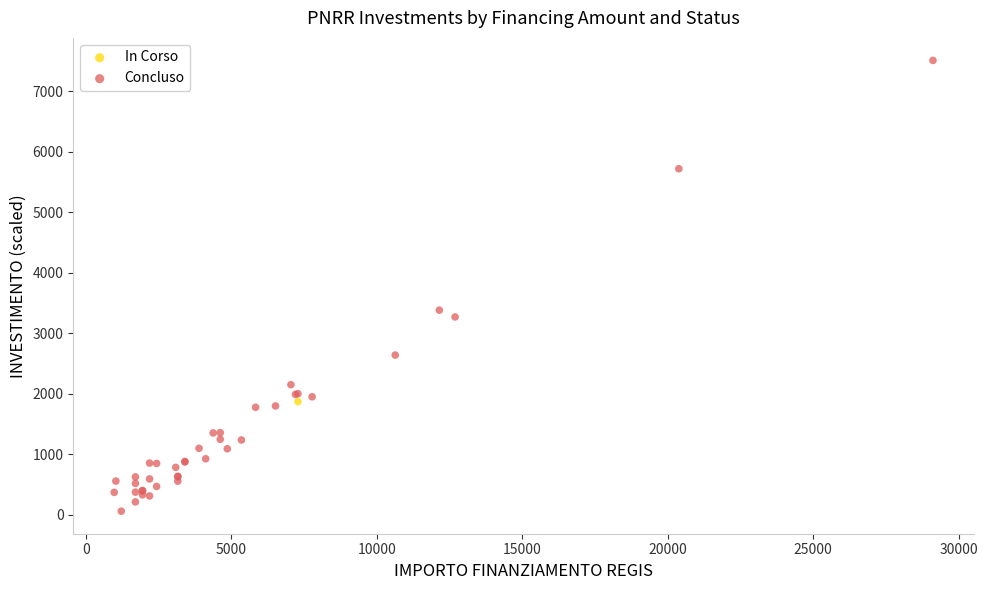

What are all the series names shown in the legend?

In Corso, Concluso